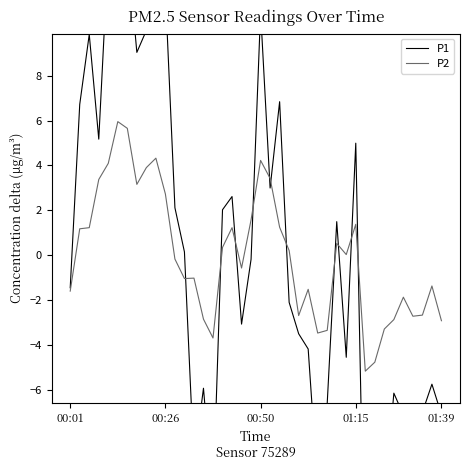

What is the difference between the second highest and minimum values in the P2 series?

10.8